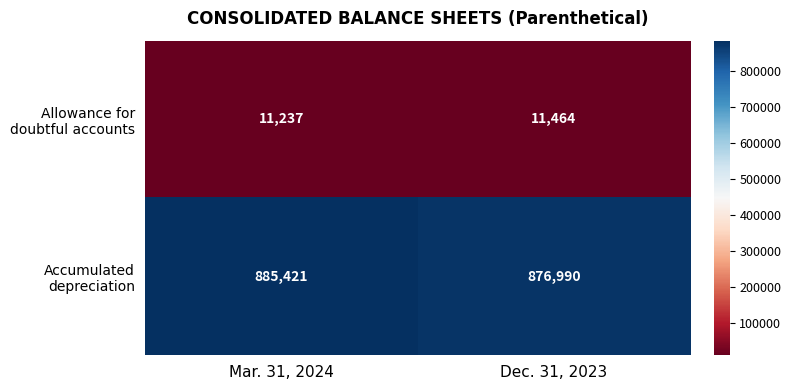

At which category is the sum across all series the highest?

Mar. 31, 2024